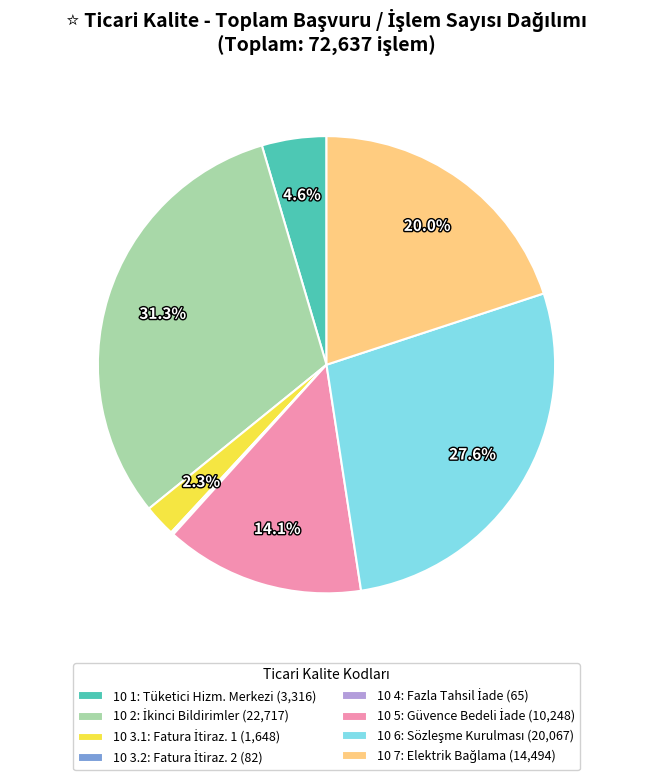

How much of the chart is everything except 10 1: Tüketici Hizm. Merkezi (3,316)?

95.4%